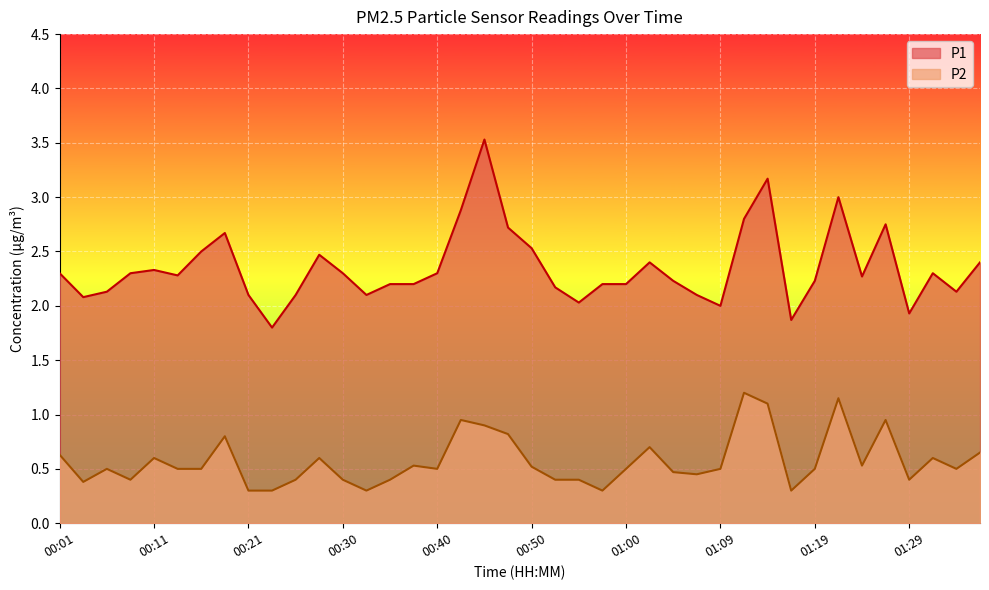

True or false: P2 and P1 cross at least once.

False